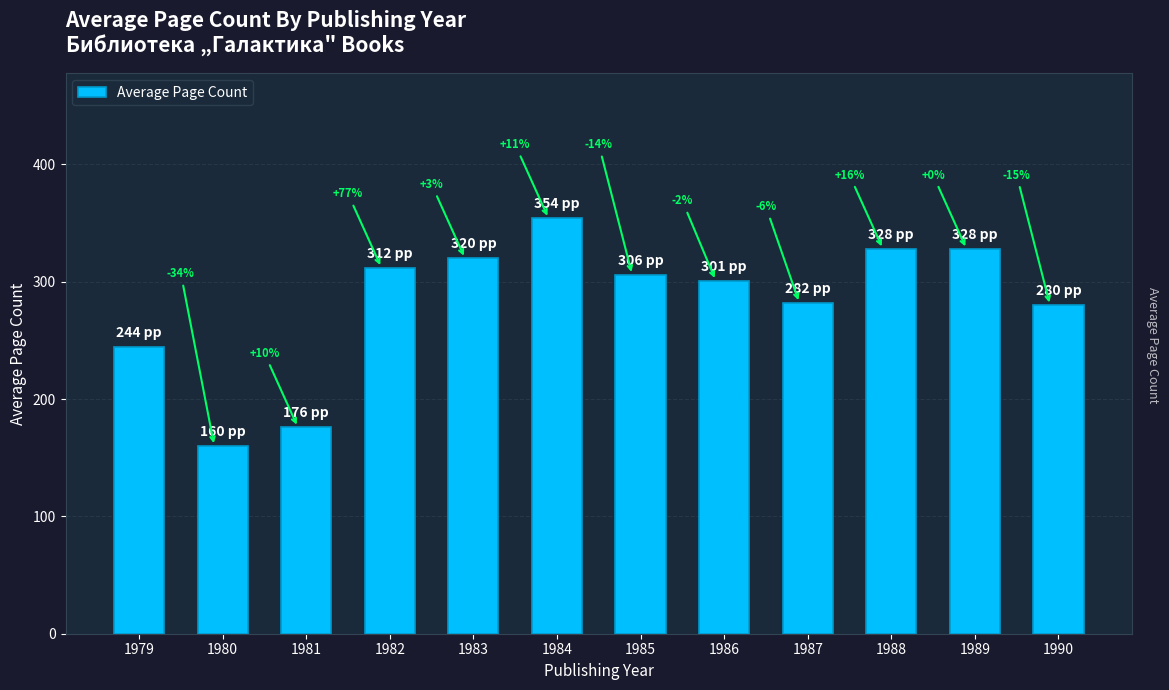

Are the bars grouped side by side (vs. stacked)?

No